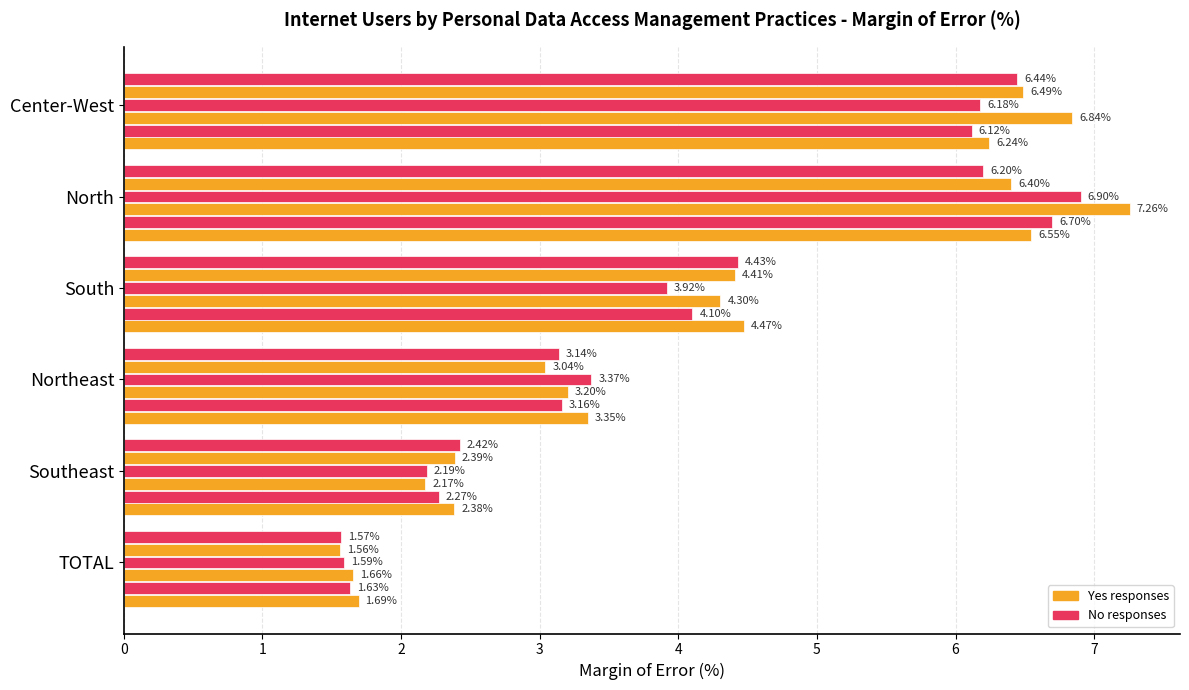

How many distinct data groups are displayed?

6